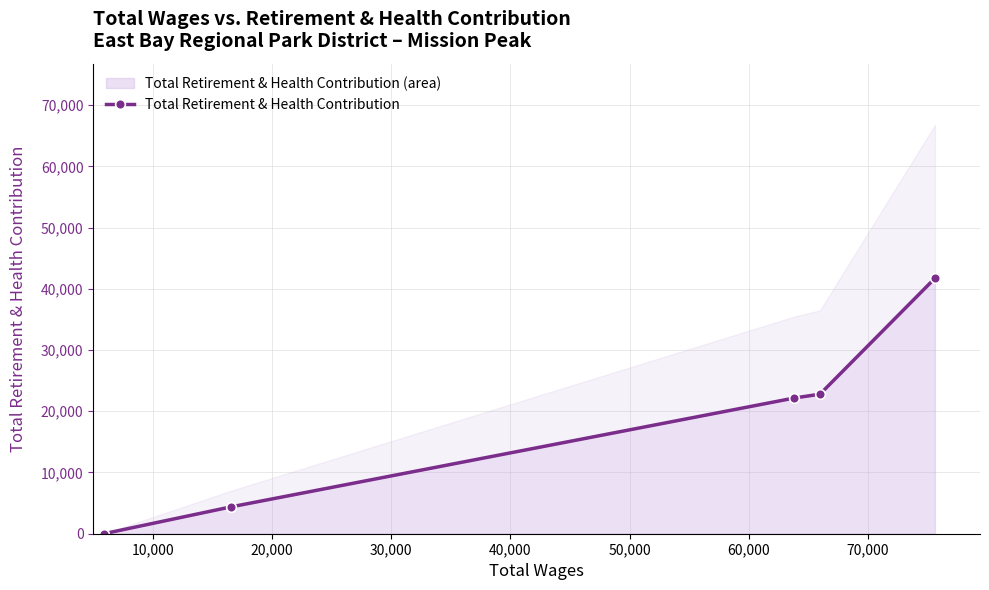

What is the highest value of the Total Retirement & Health Contribution (area) series?

41722